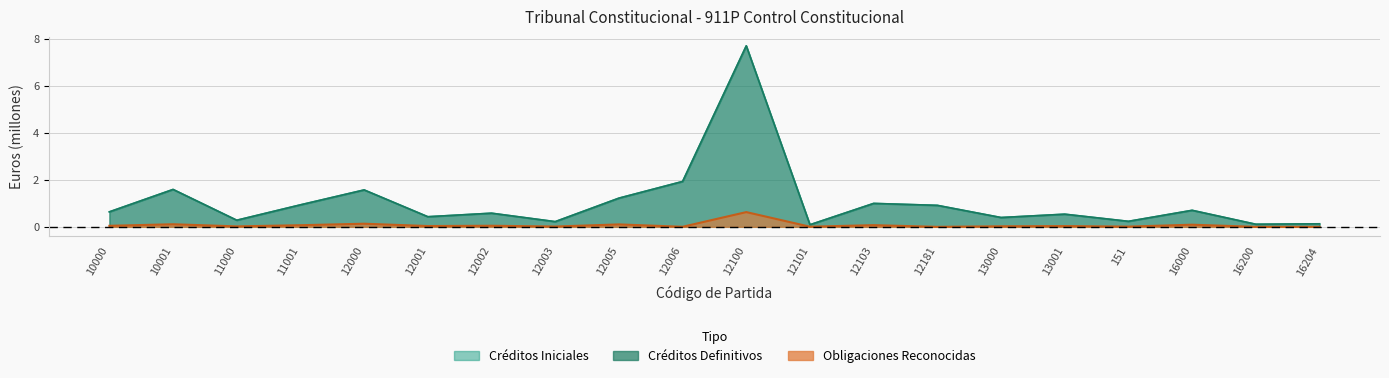

At which category does Créditos Iniciales reach its first local valley?

11000